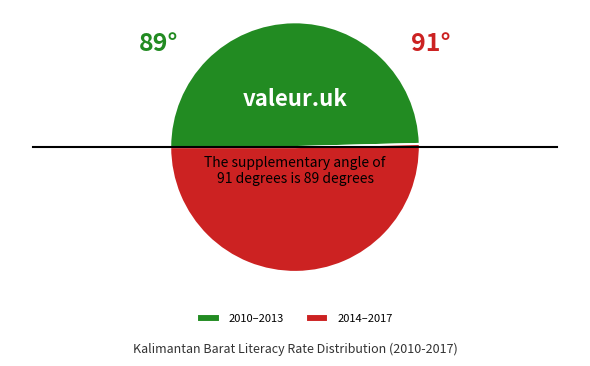

Do 2014–2017 and 2010–2013 together represent more than half of the pie?

Yes